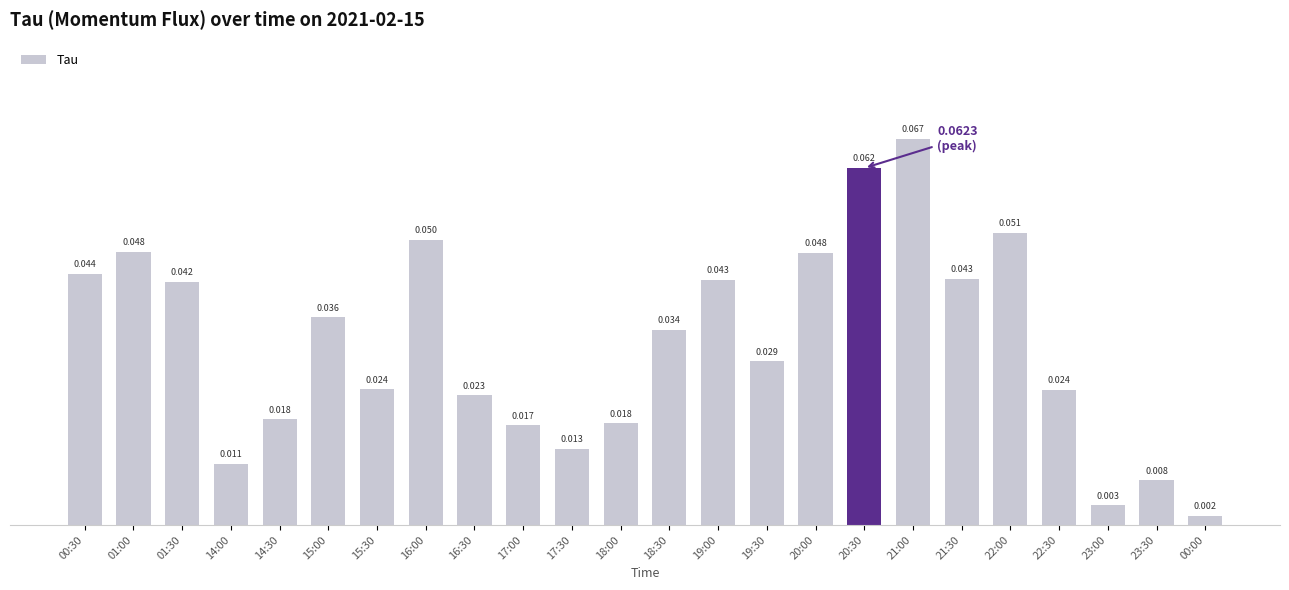

What is the label of the 2nd bar from the right?

23:30